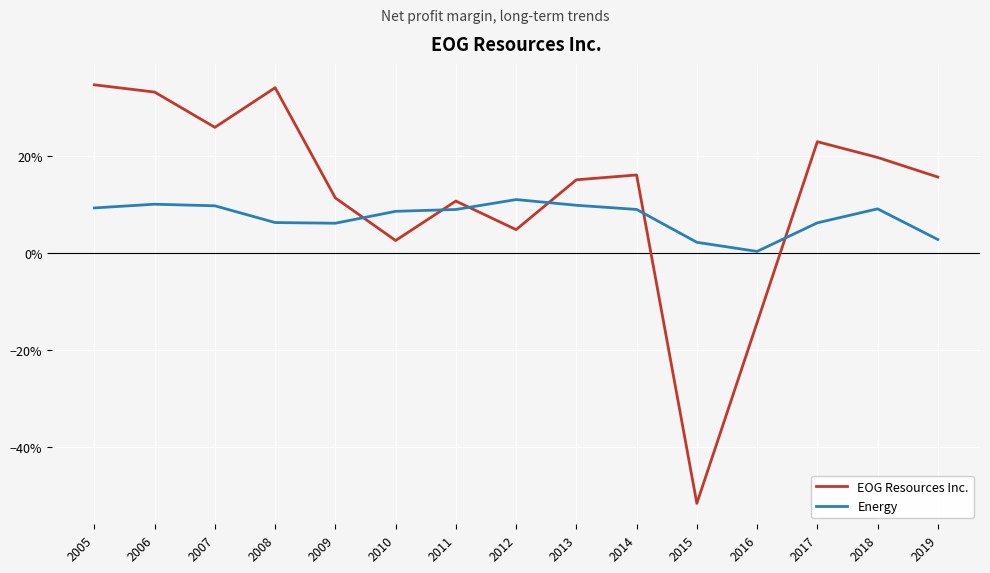

Where do Energy and EOG Resources Inc. first cross each other?

2009 and 2010